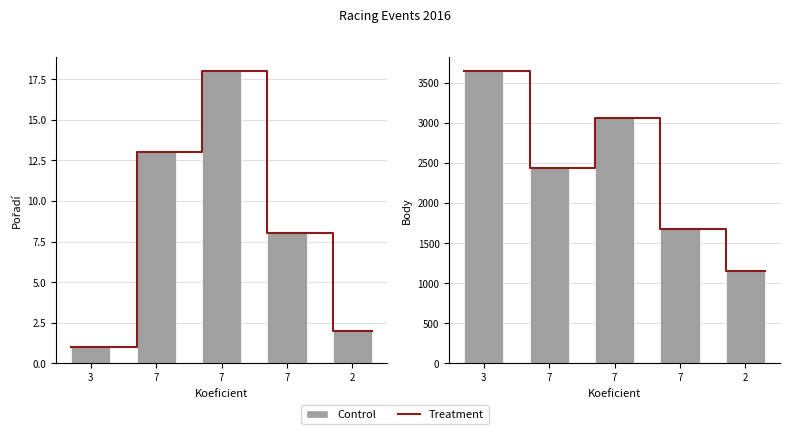

What is the difference between the maximum and minimum values in the Body series?

2489